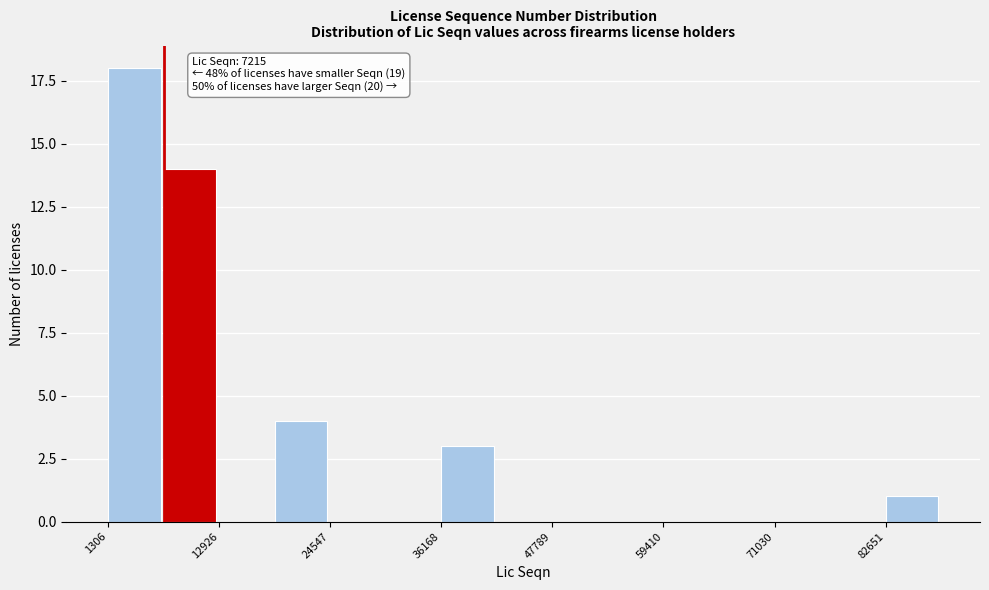

Read against the x-axis, roughly where is the centre of the tallest bar?

4000